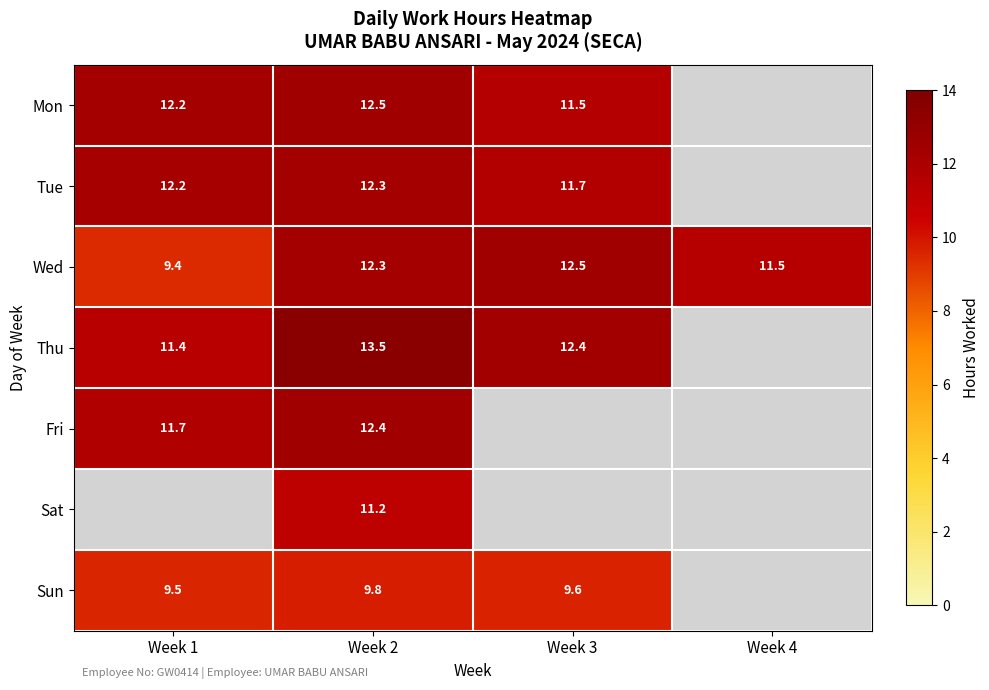

Which category has the lowest value across all series?

Week 4